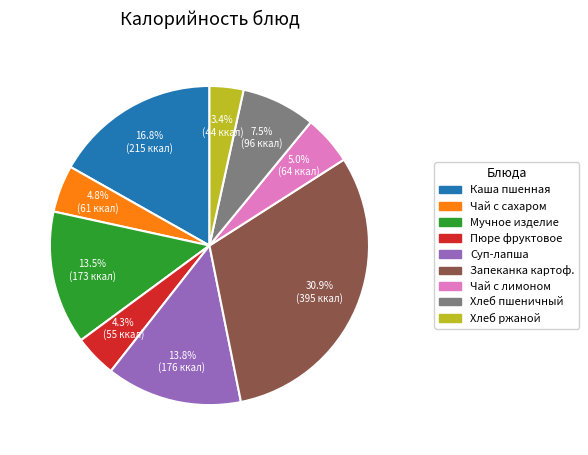

Is there any slice that represents more than half of the pie?

No